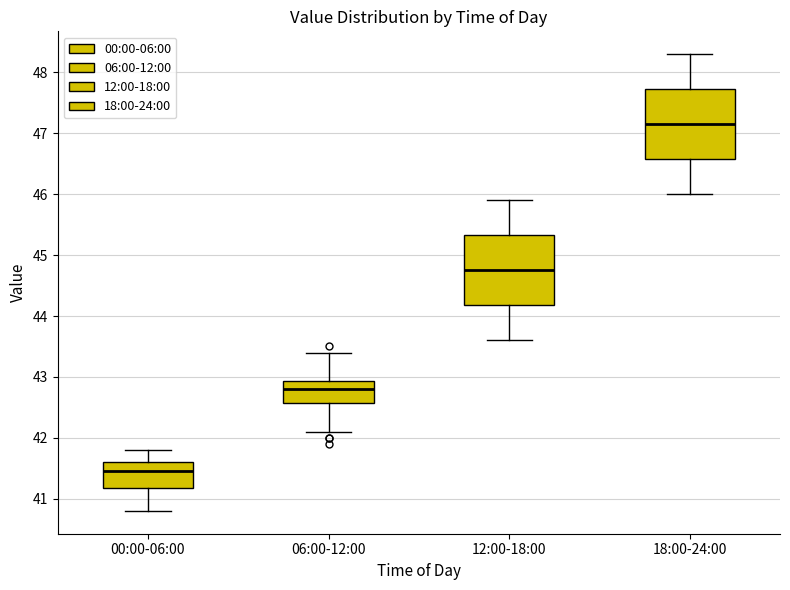

Which box's median line is the lowest?

00:00-06:00